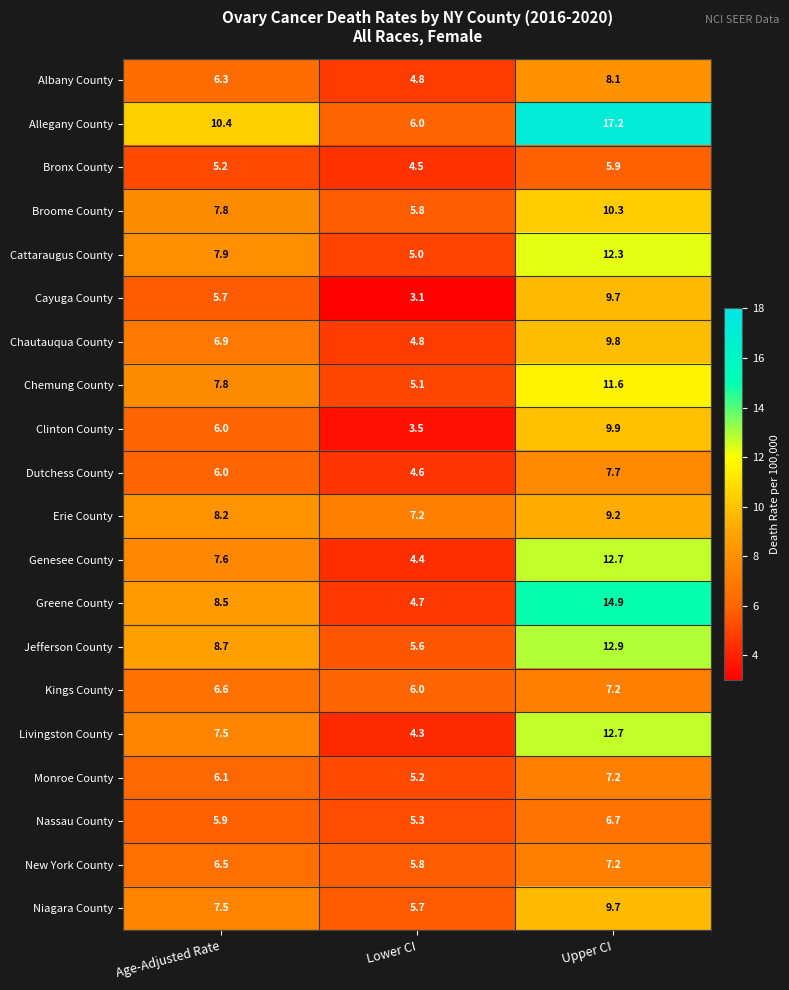

What is the sum of all Niagara County values?

22.9